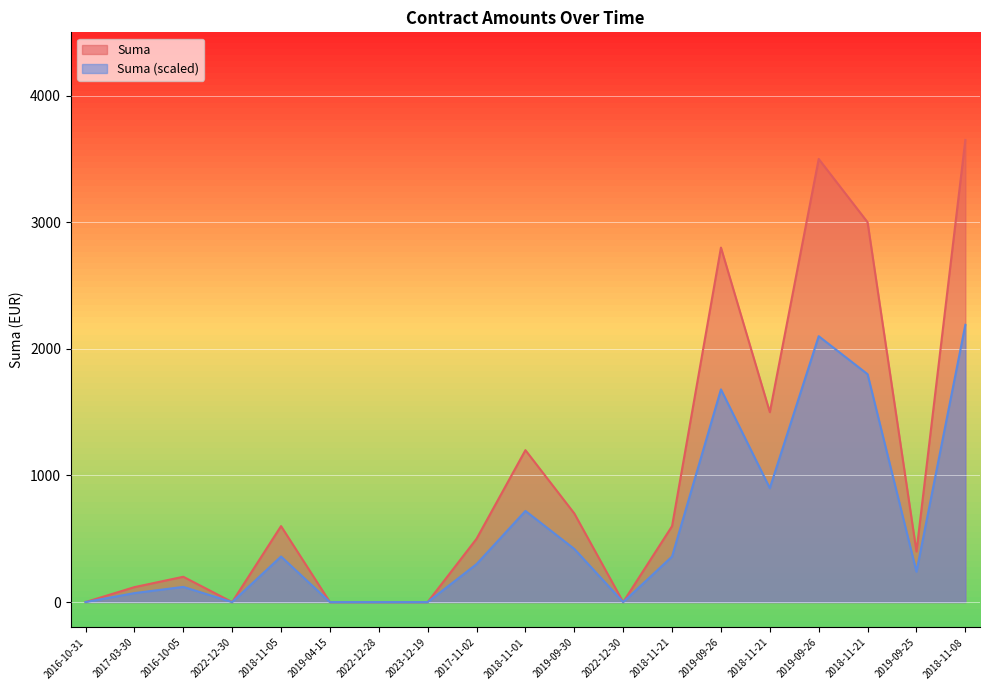

Is the value of Suma at 2017-11-02 greater than the value of Darovacia zmluva count at 2018-11-21?

Yes